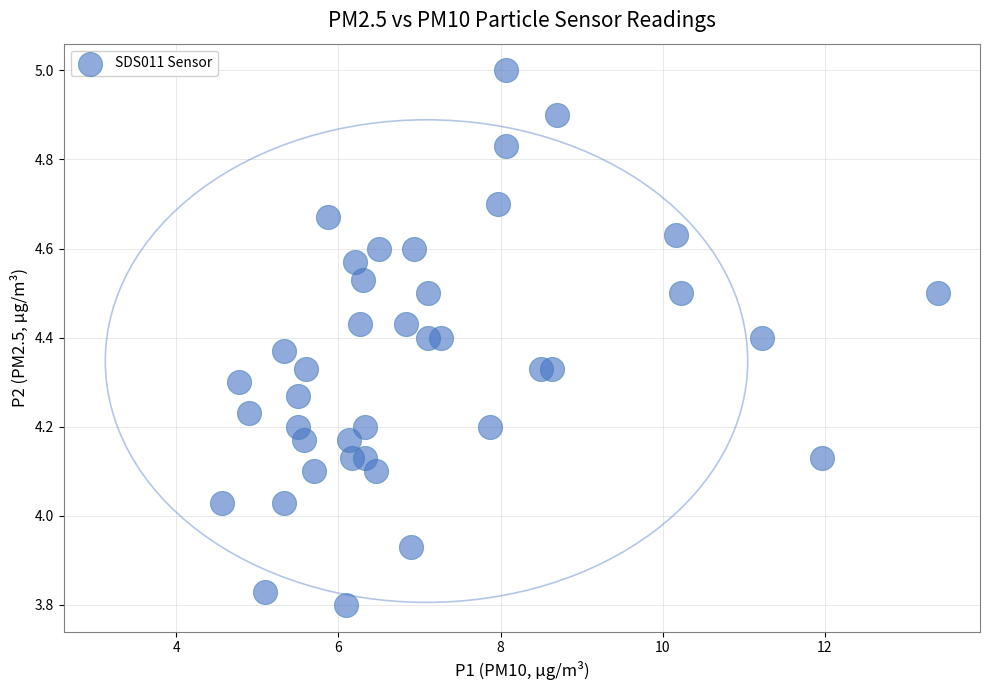

What is the range of X values (max minus min)?

8.8